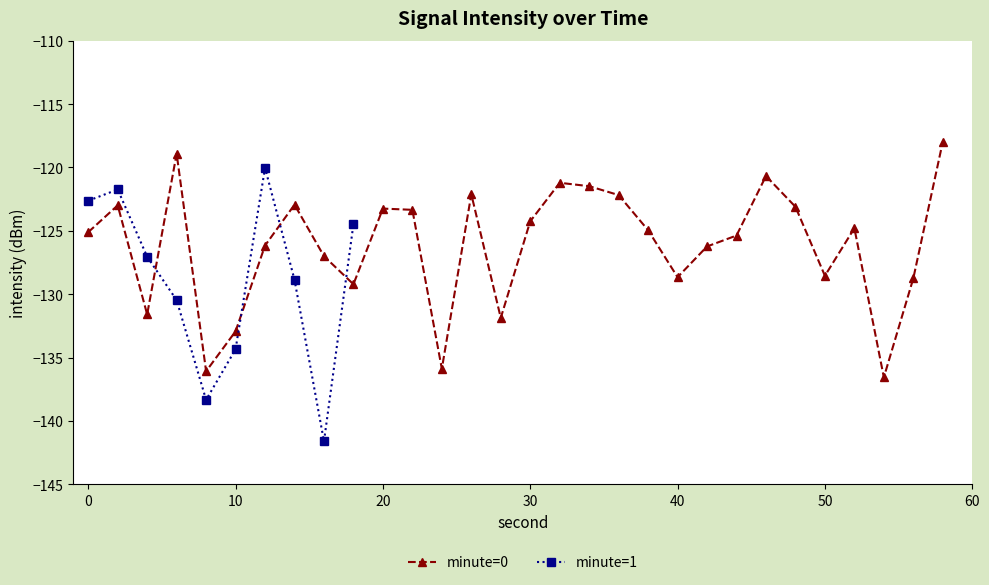

Between 14 and 1, which is larger?

1